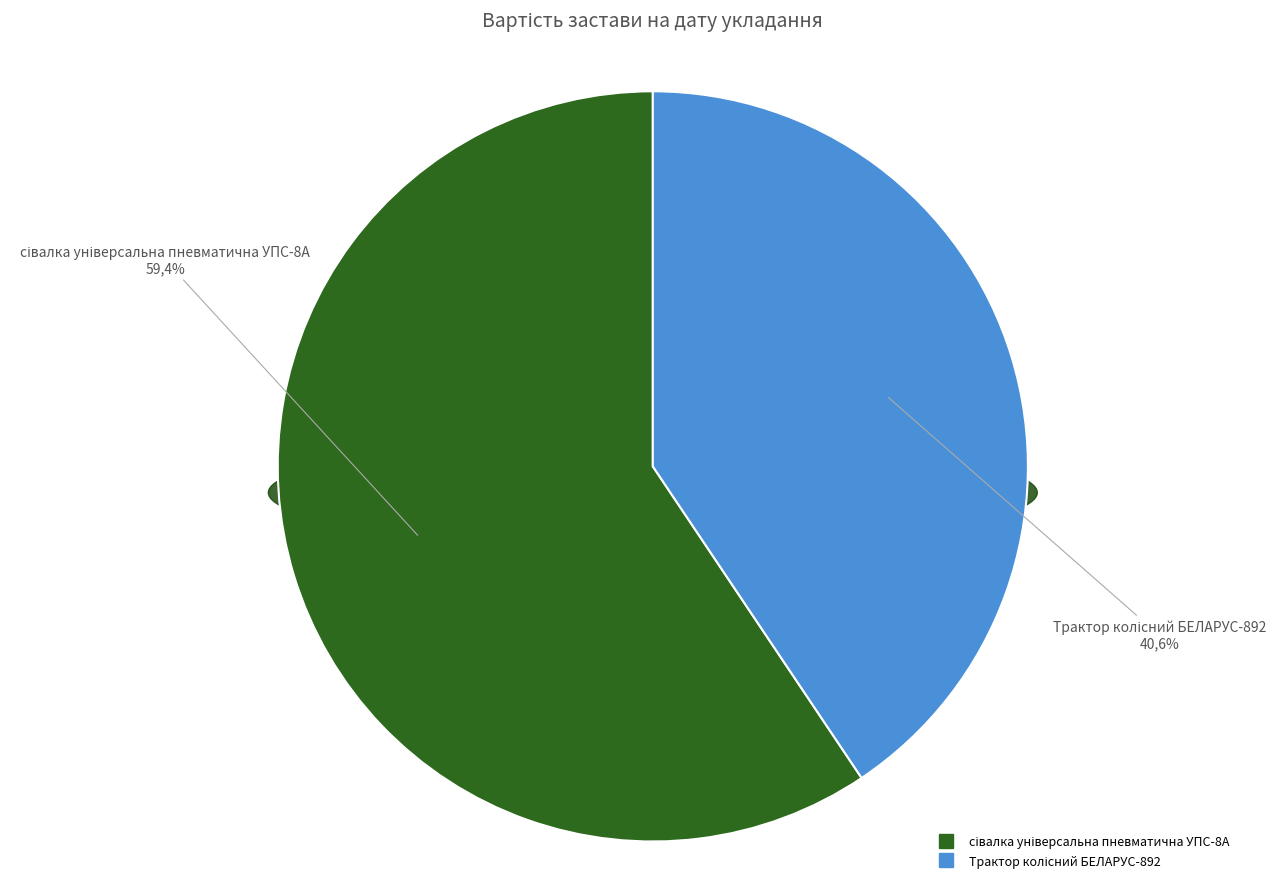

How much of the chart is everything except сівалка універсальна пневматична УПС-8А?

40.6%